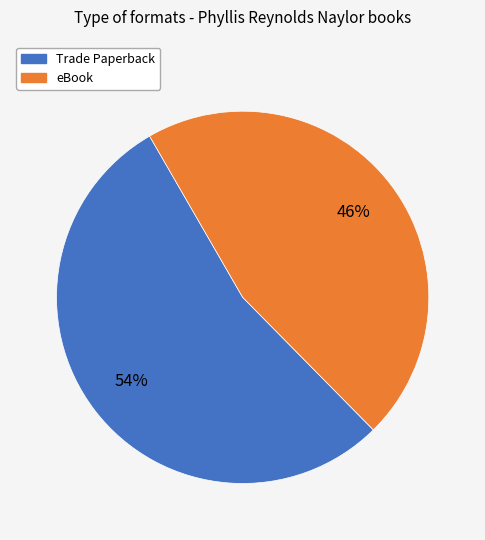

What is the smallest slice in the pie chart?

eBook